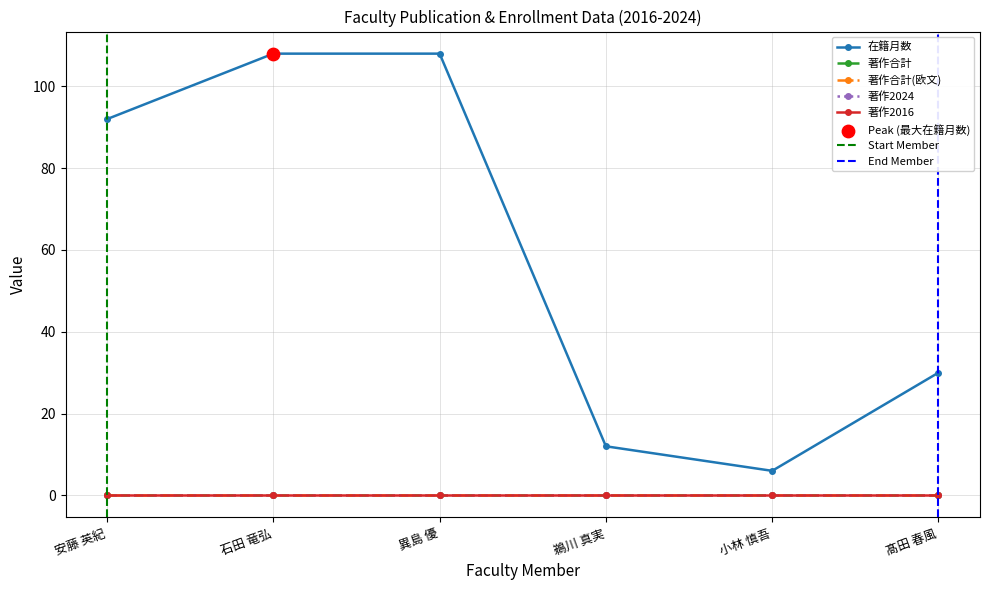

Is the value of 著作2024 at 異島 優 greater than the value of 著作2016 at 小林 慎吾?

No